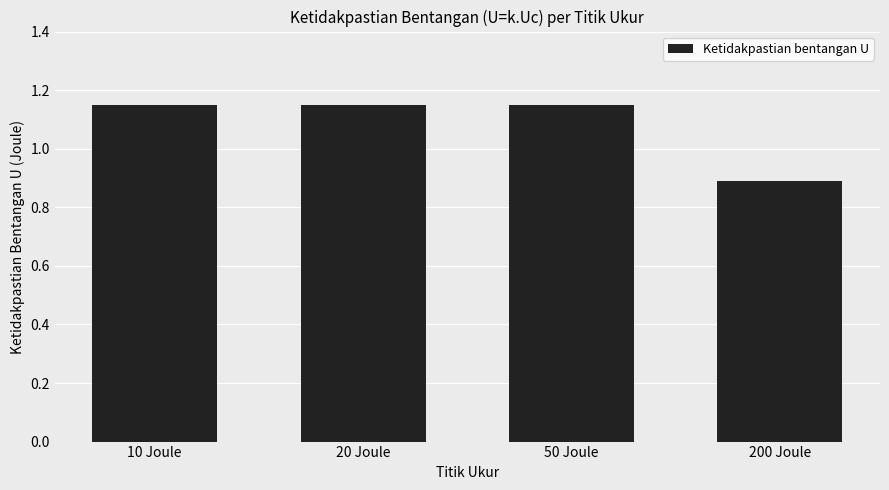

What is the label of the 1st bar from the left?

10 Joule